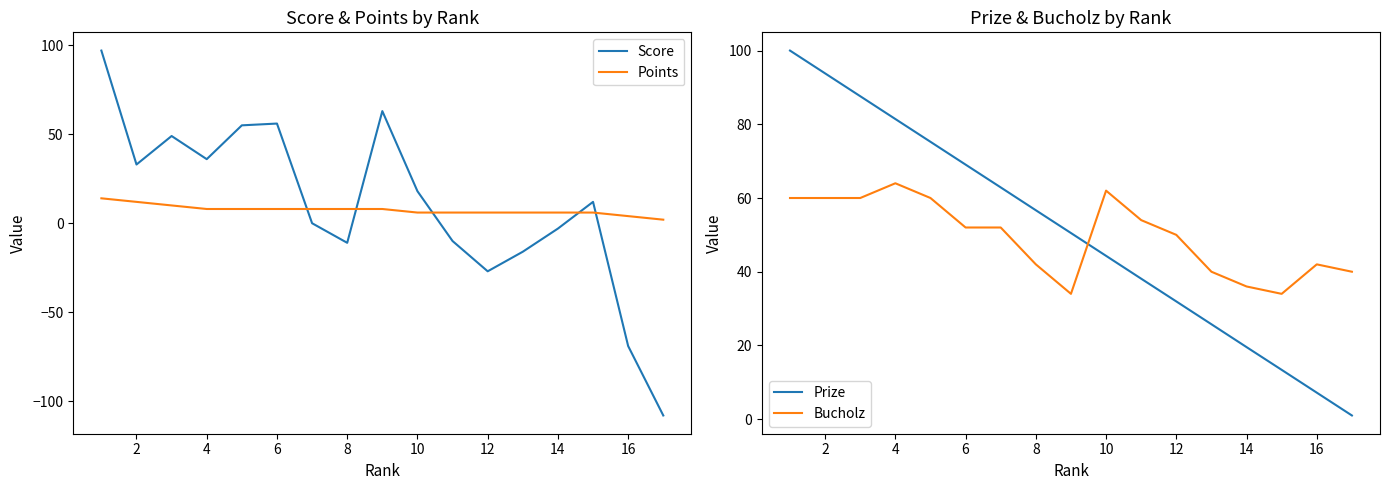

How many times do Score and Points cross each other?

5